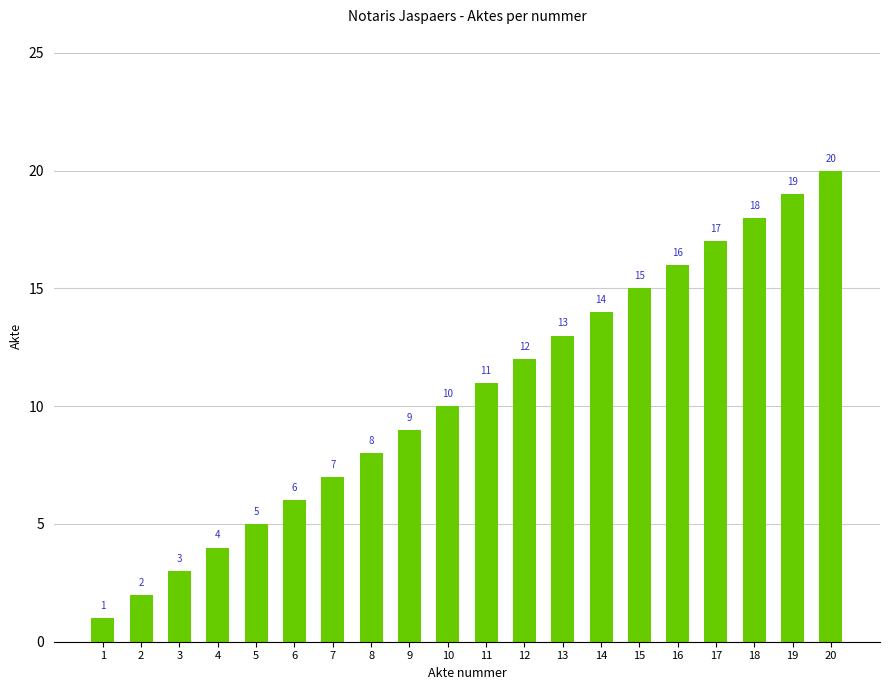

List the labels in order of value, largest first.

20, 19, 18, 17, 16, 15, 14, 13, 12, 11, 10, 9, 8, 7, 6, 5, 4, 3, 2, 1